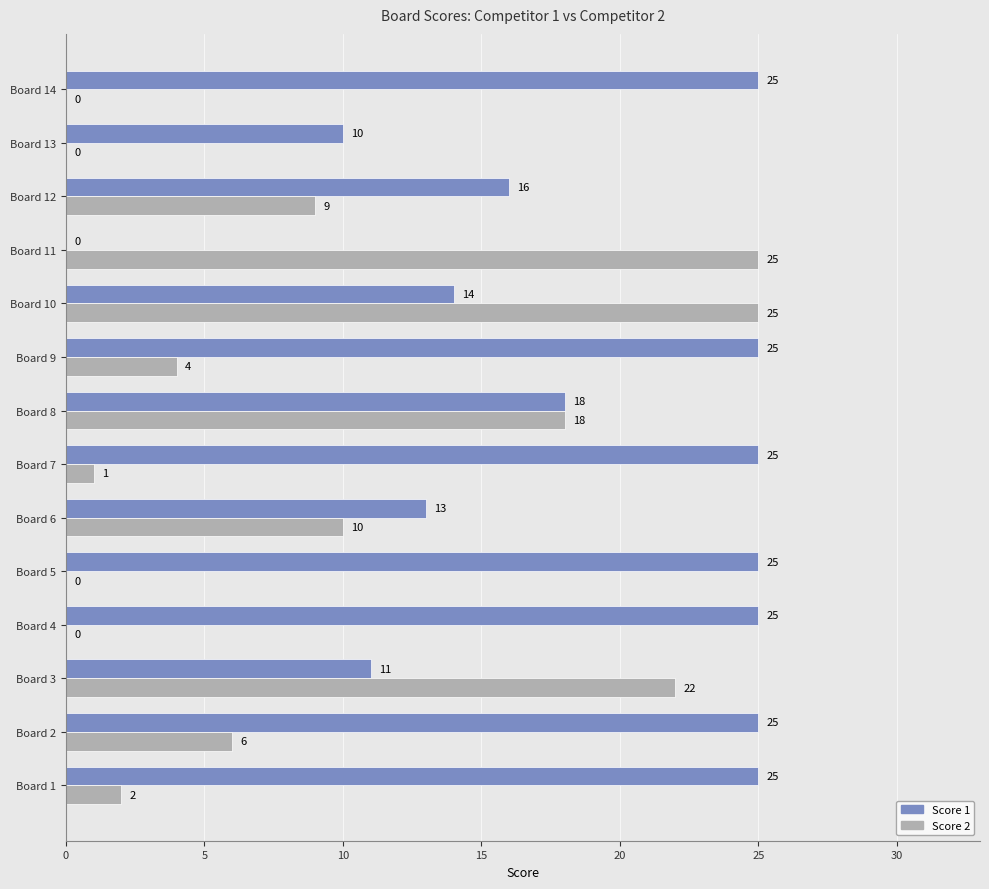

What is the average value of the Score 1 series?

18